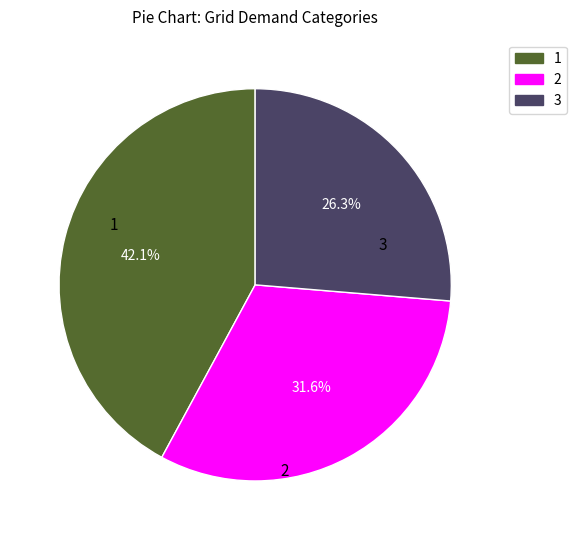

What is the ratio of the value at 1 to the value at 2?

1.3